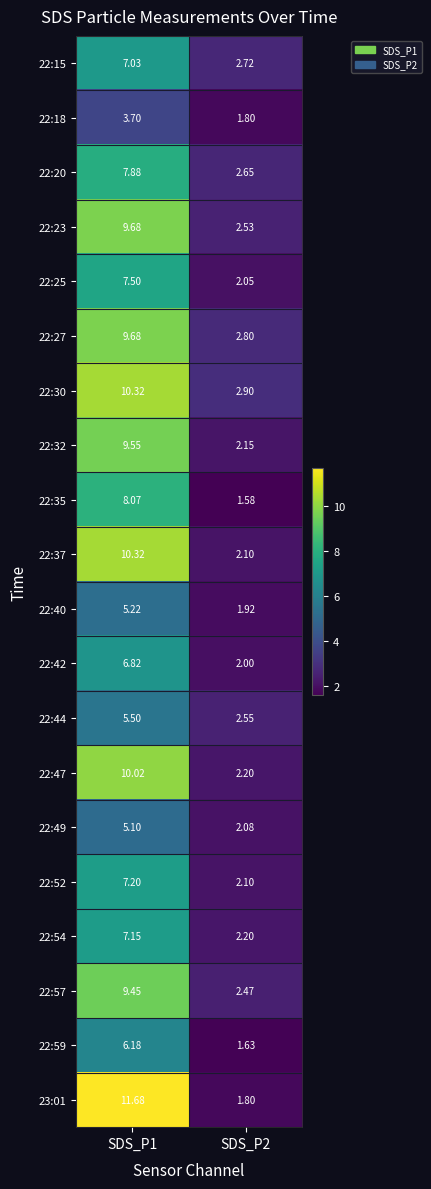

Is the value of 22:23 at SDS_P2 greater than the value of 22:15 at SDS_P1?

No